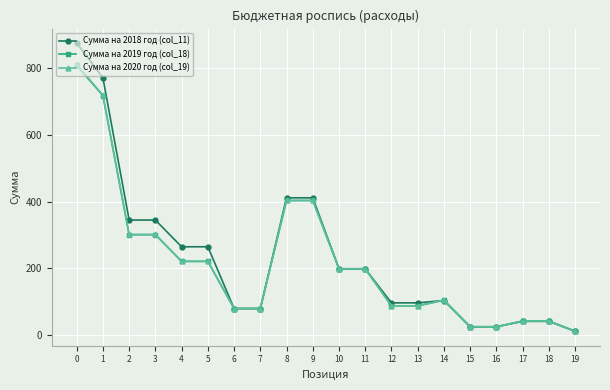

What is the total value across all series at 15?

76.2